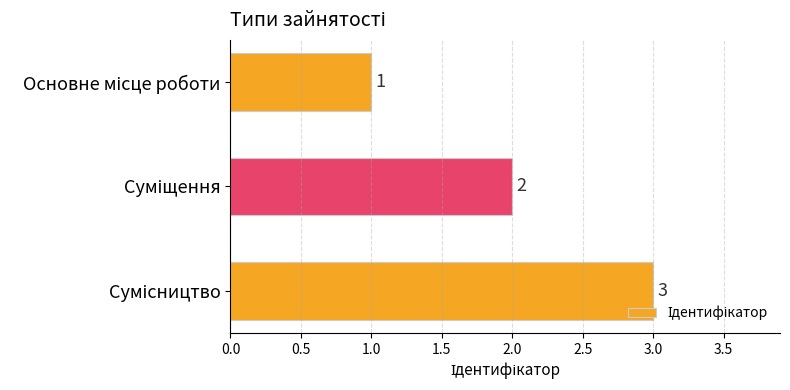

What is the difference between the maximum and second lowest values?

1